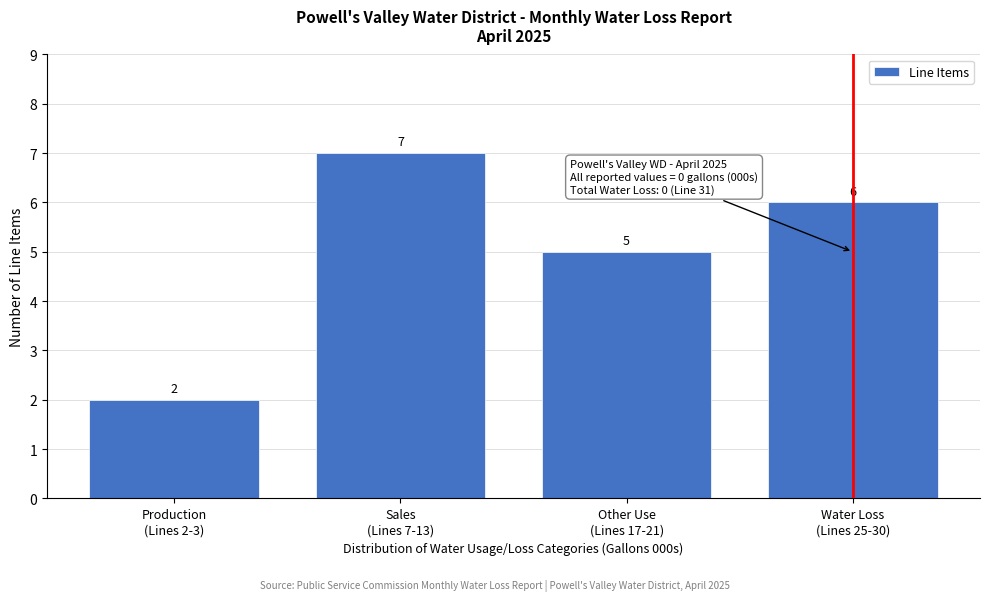

Reading right to left, extract all data points from this chart.

6	5	7	2